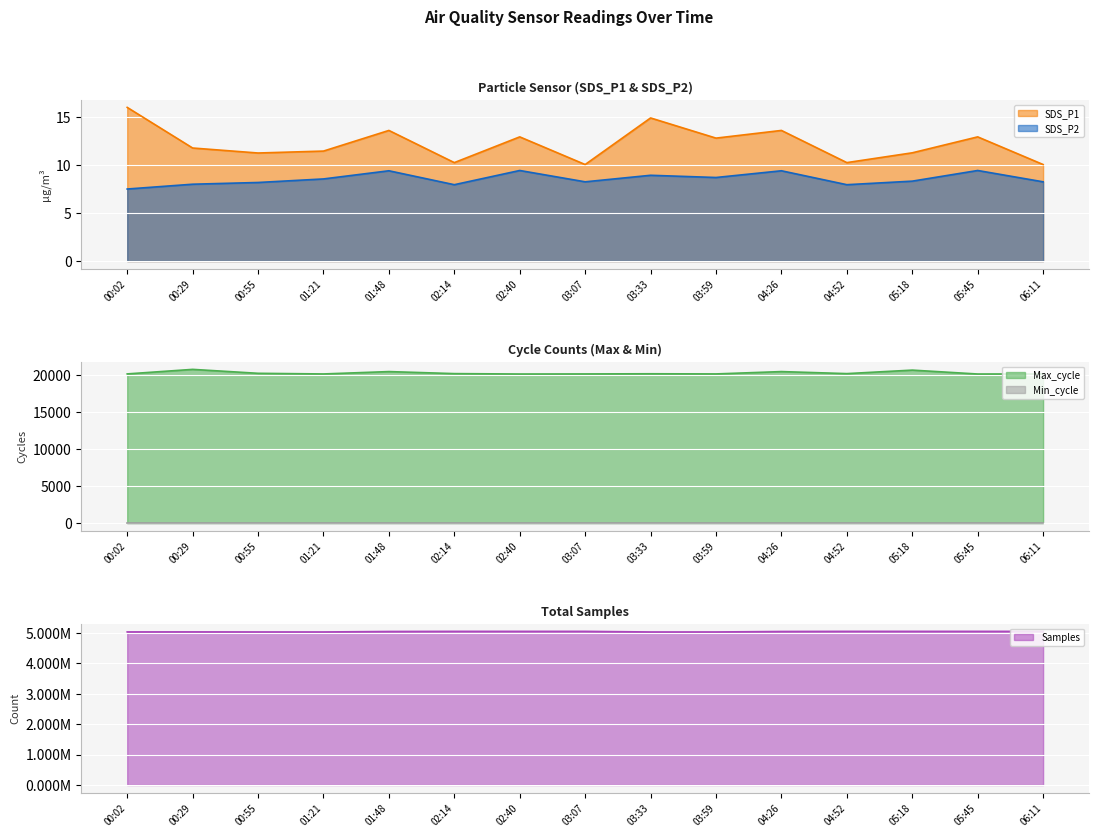

Which category has the lowest value in the SDS_P2 series?

00:02